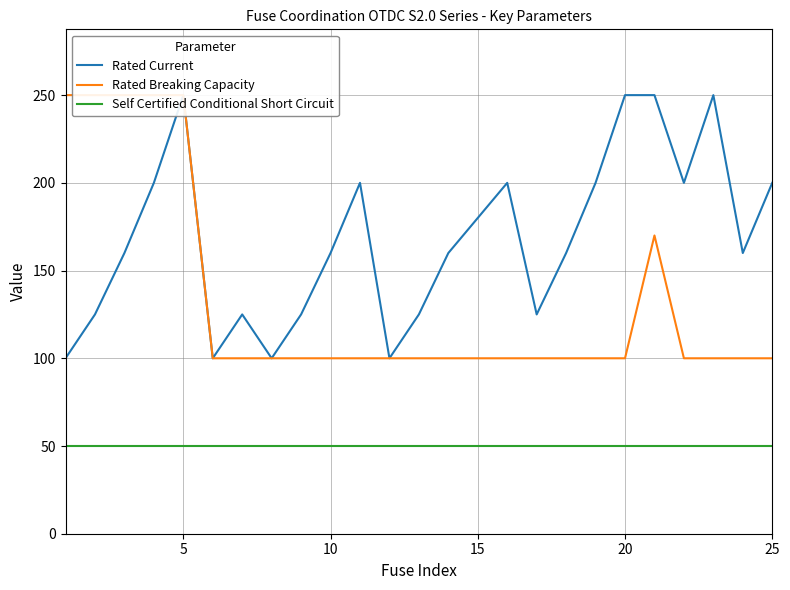

At how many categories does at least one series exceed 223?

8